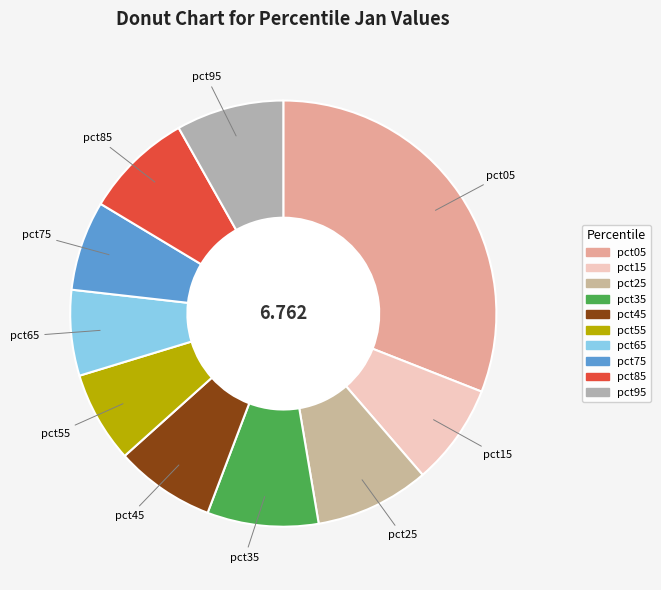

Is there any slice that represents more than half of the pie?

No